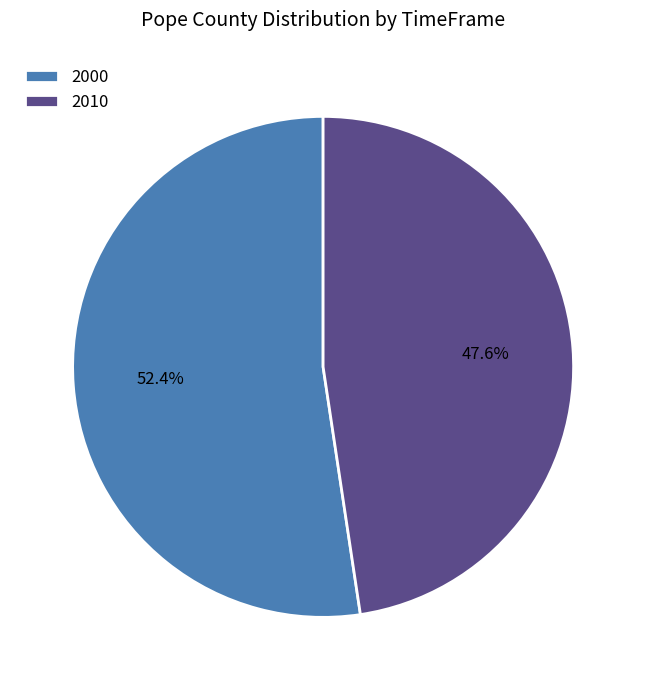

Which category accounts for the majority?

2000